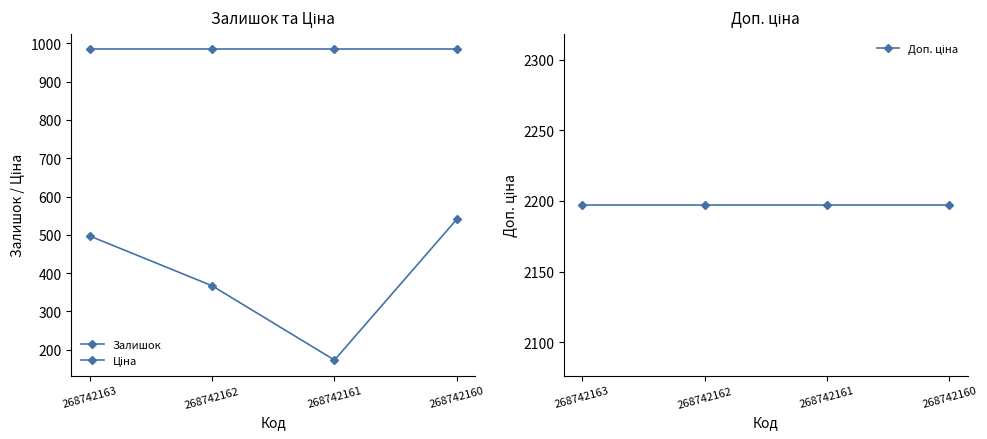

Rank the series by their maximum value, from highest to lowest.

Доп. ціна, Ціна, Залишок